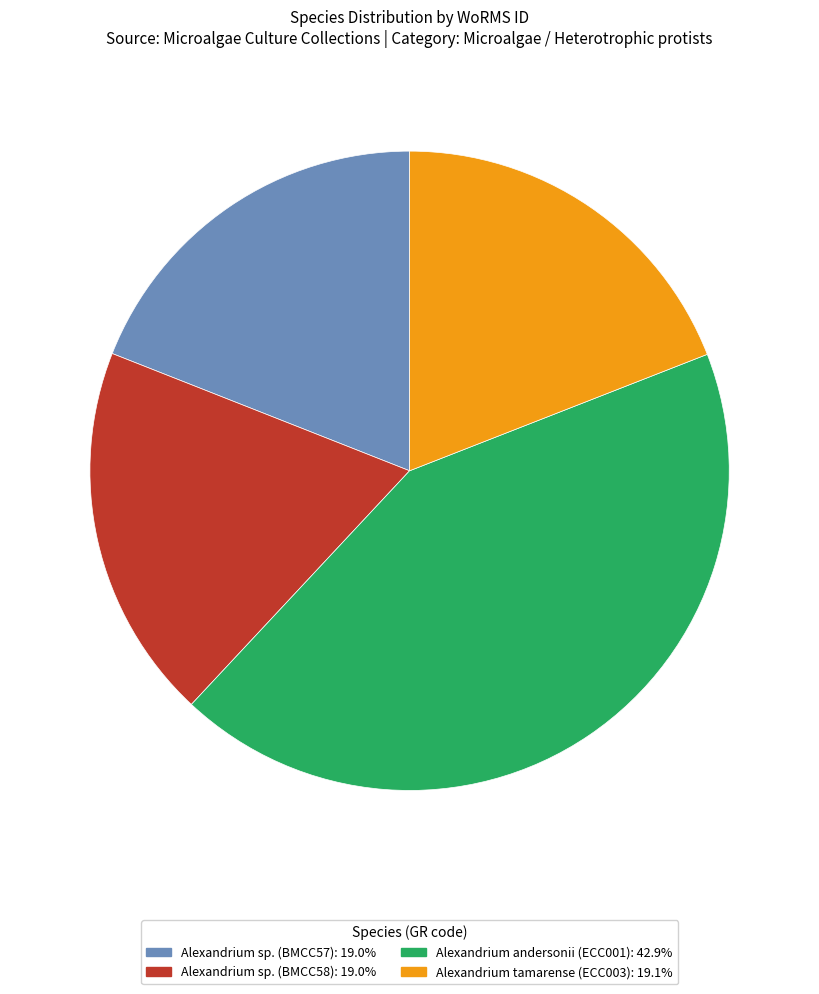

True or false: Alexandrium sp. (BMCC58) accounts for 6% of the total.

False